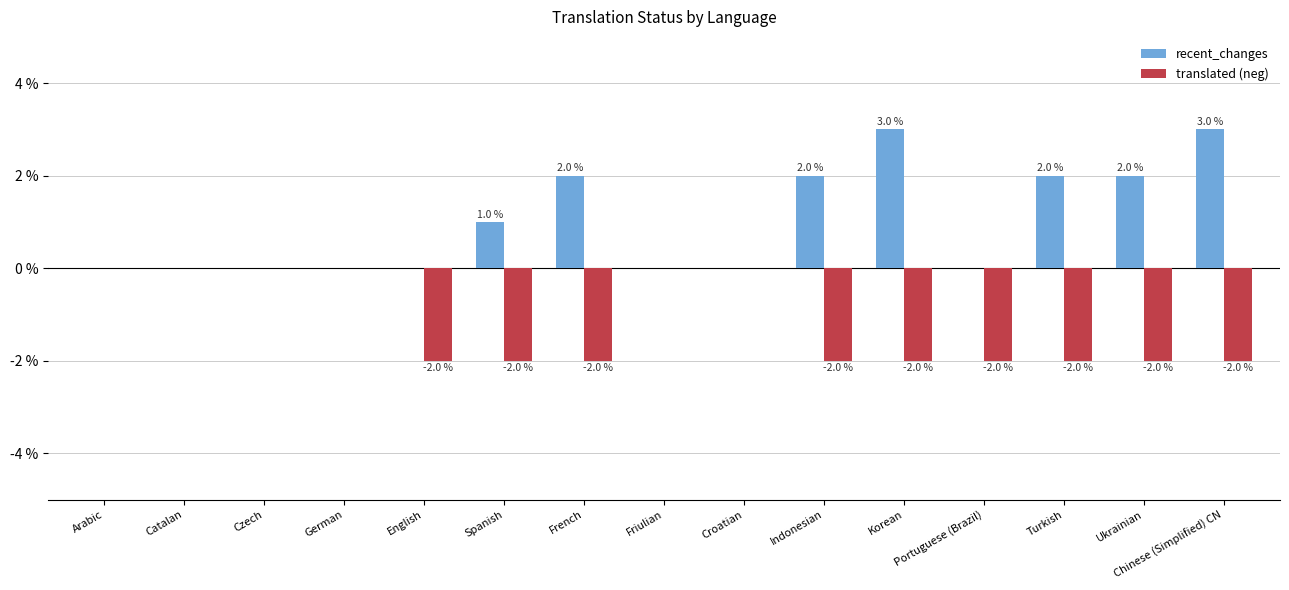

What is the sum of all translated (neg) values?

-18